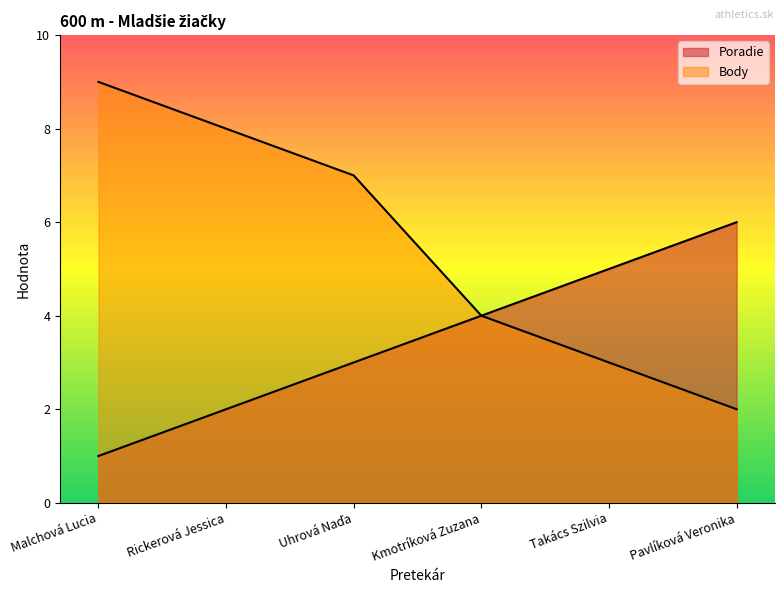

Is it true that Body equals 7 at Kmotríková Zuzana?

False